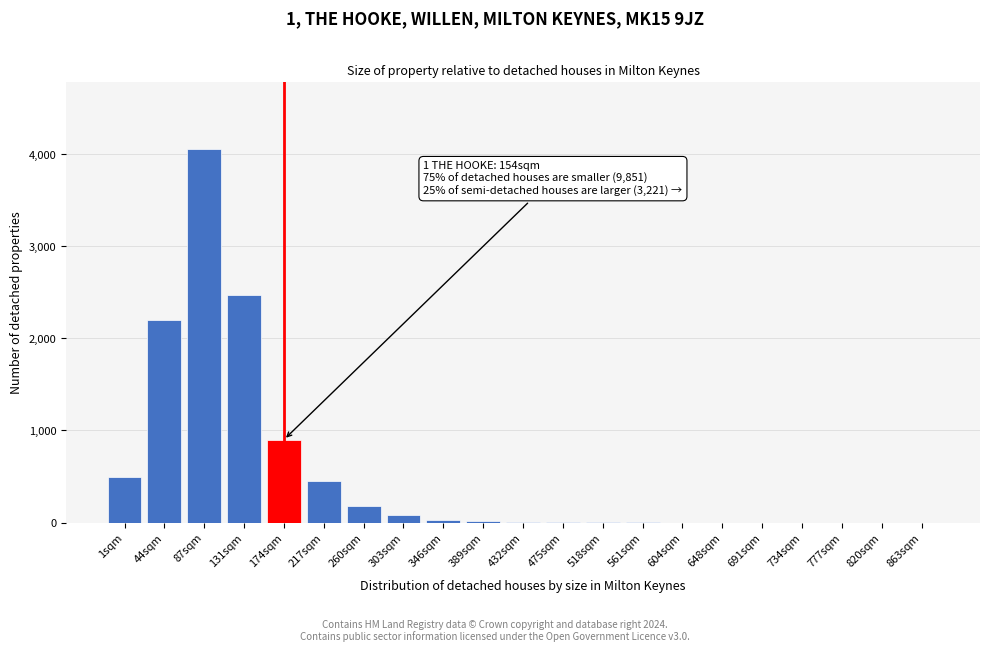

Where is the data nearest to the value 2025?

44sqm